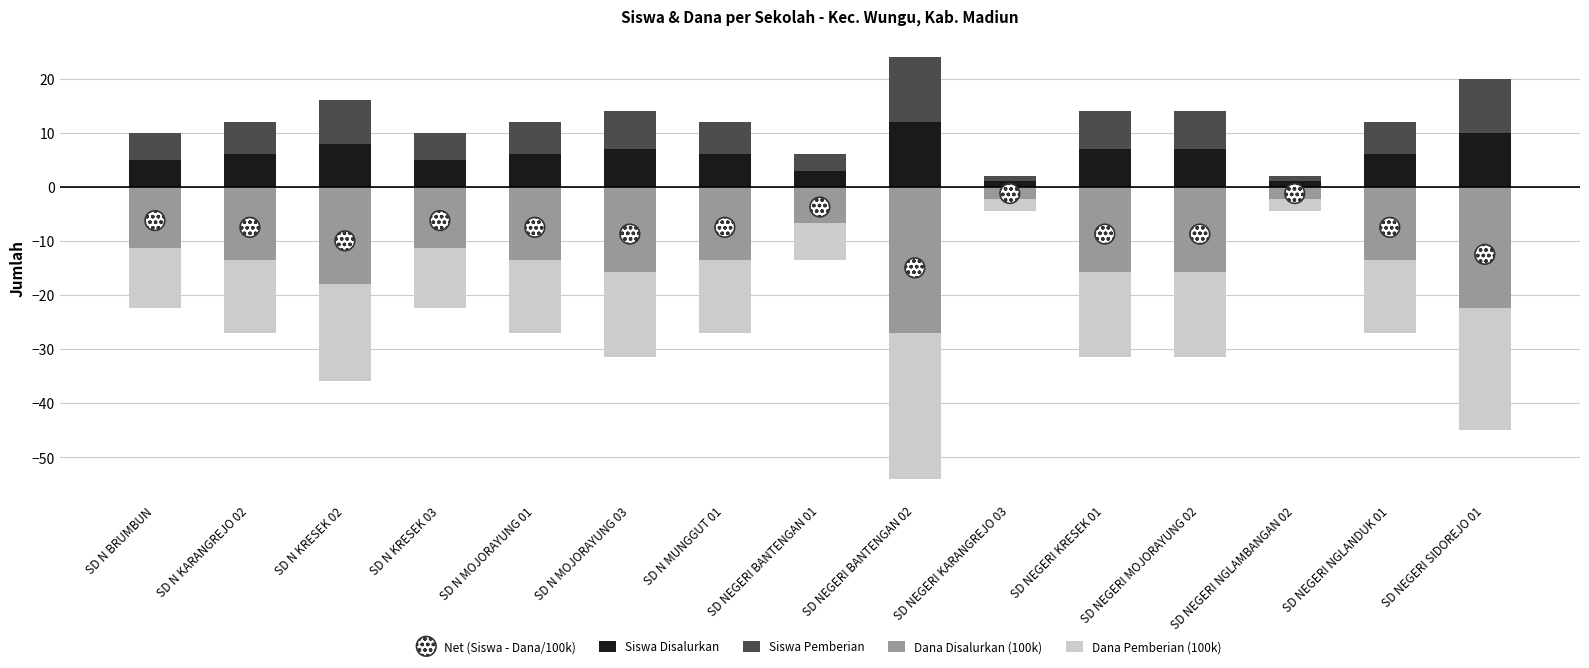

What is the total value across all series at SD NEGERI NGLAMBANGAN 02?

-3.8